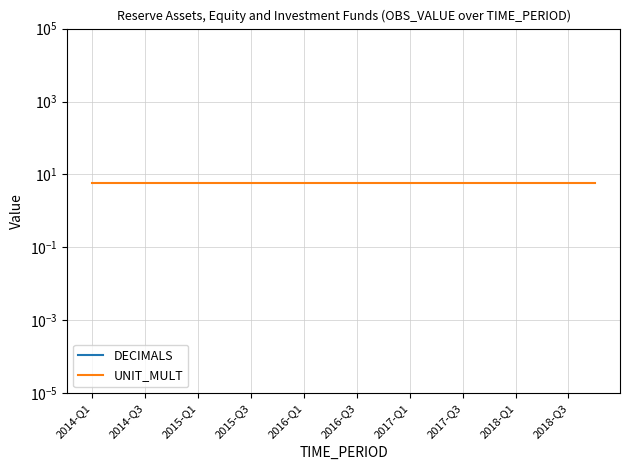

Between 12 and 2014-Q3, which is larger?

12